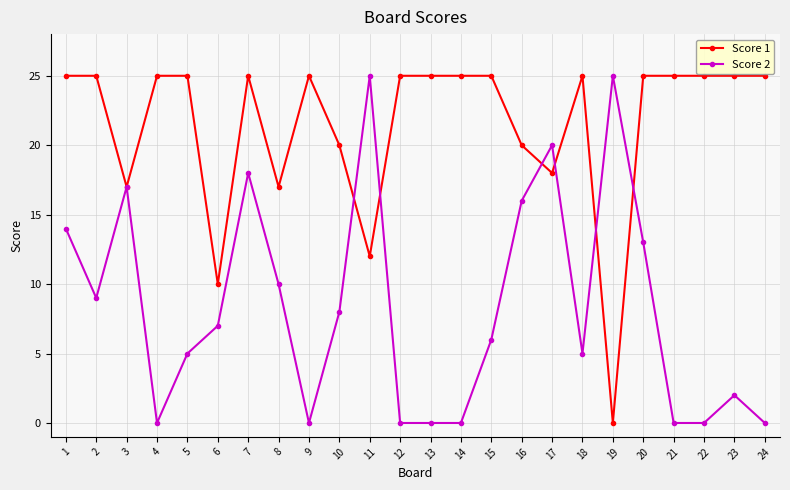

What is the sum of the Score 1 values at 4 and 20?

50